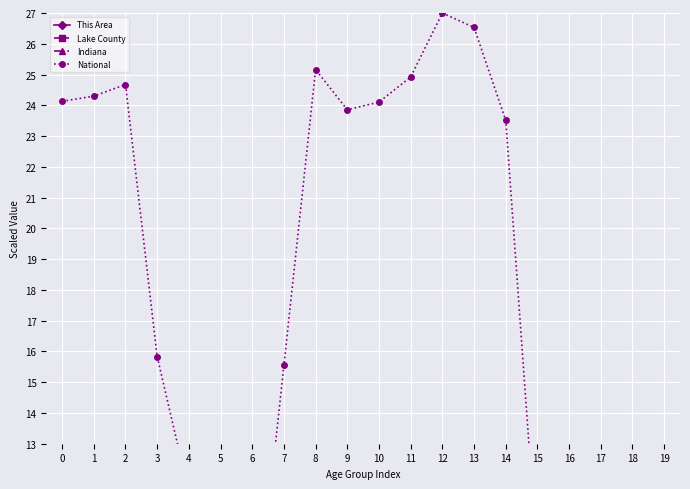

True or false: Lake County has a value of 1.0 at 13.

True